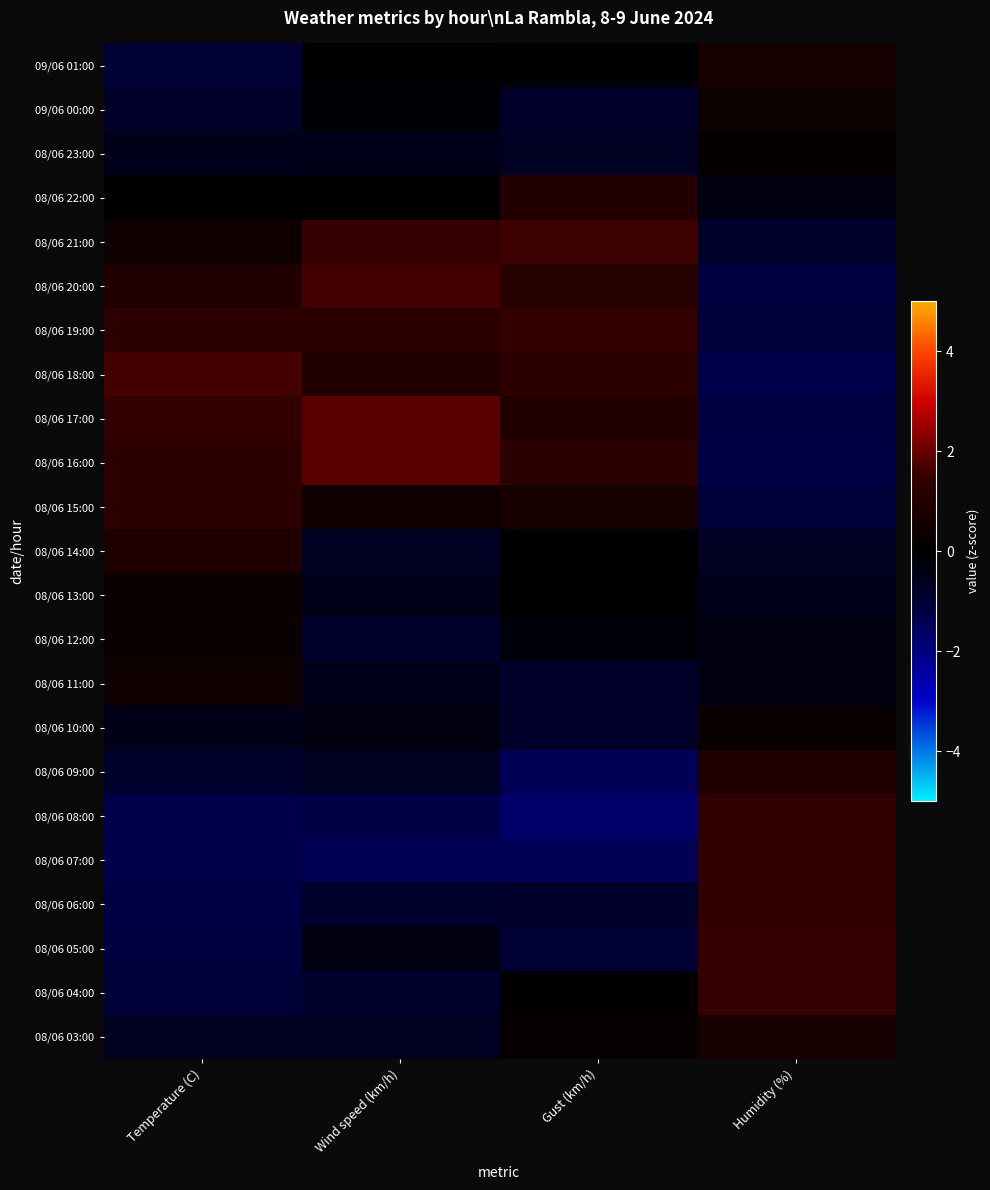

At which category is the sum across all series the highest?

Humidity (%)